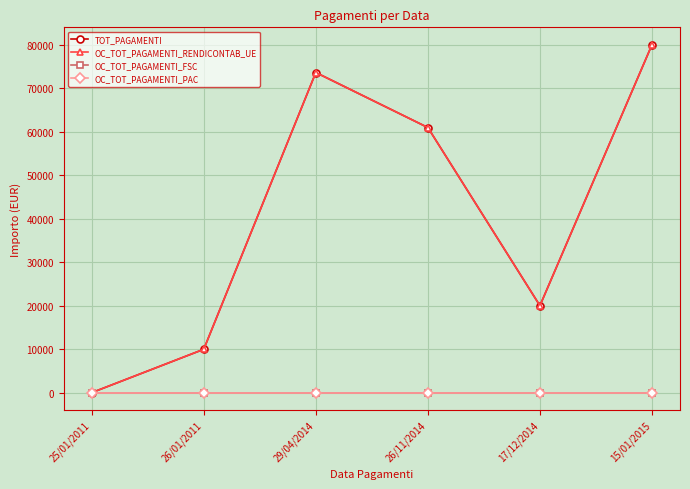

What is the greatest value displayed?

80000.0